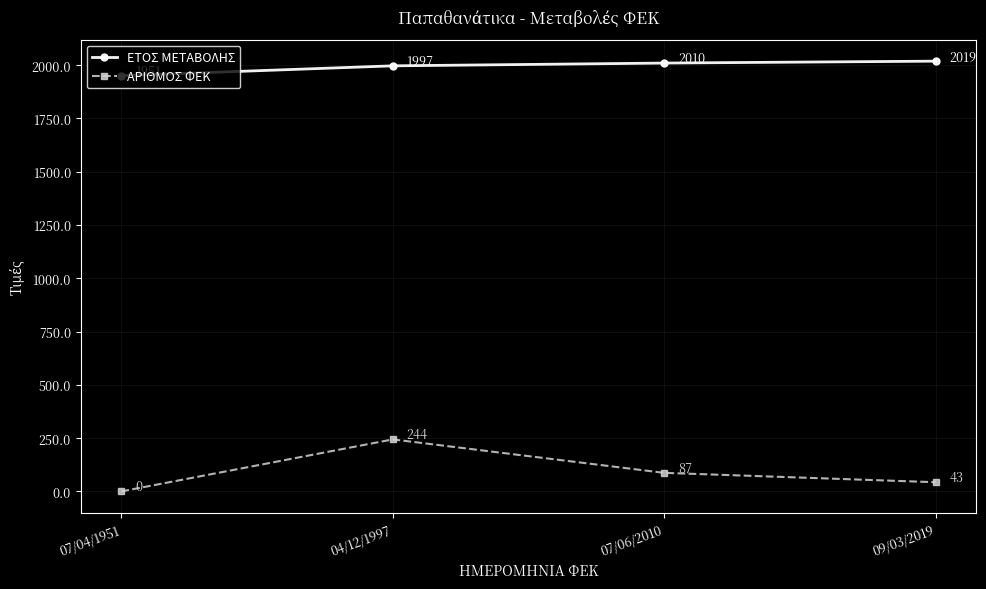

Is the value of ΕΤΟΣ ΜΕΤΑΒΟΛΗΣ at 07/06/2010 greater than the value of ΑΡΙΘΜΟΣ ΦΕΚ at 09/03/2019?

Yes